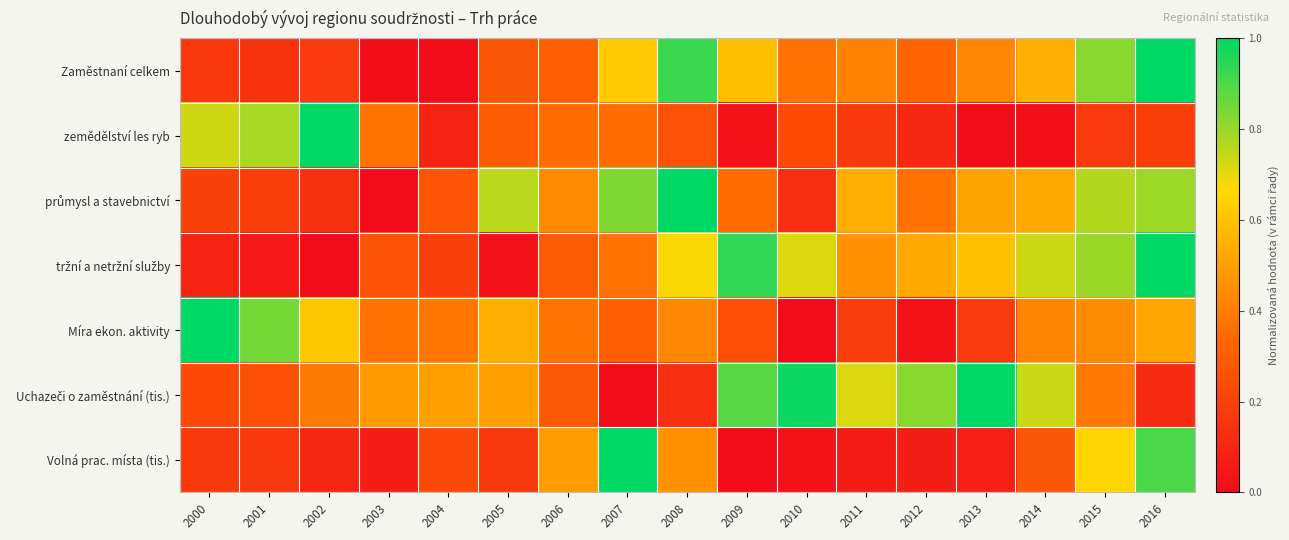

Which series changed the most between 2005 and 2010?

tržní a netržní služby